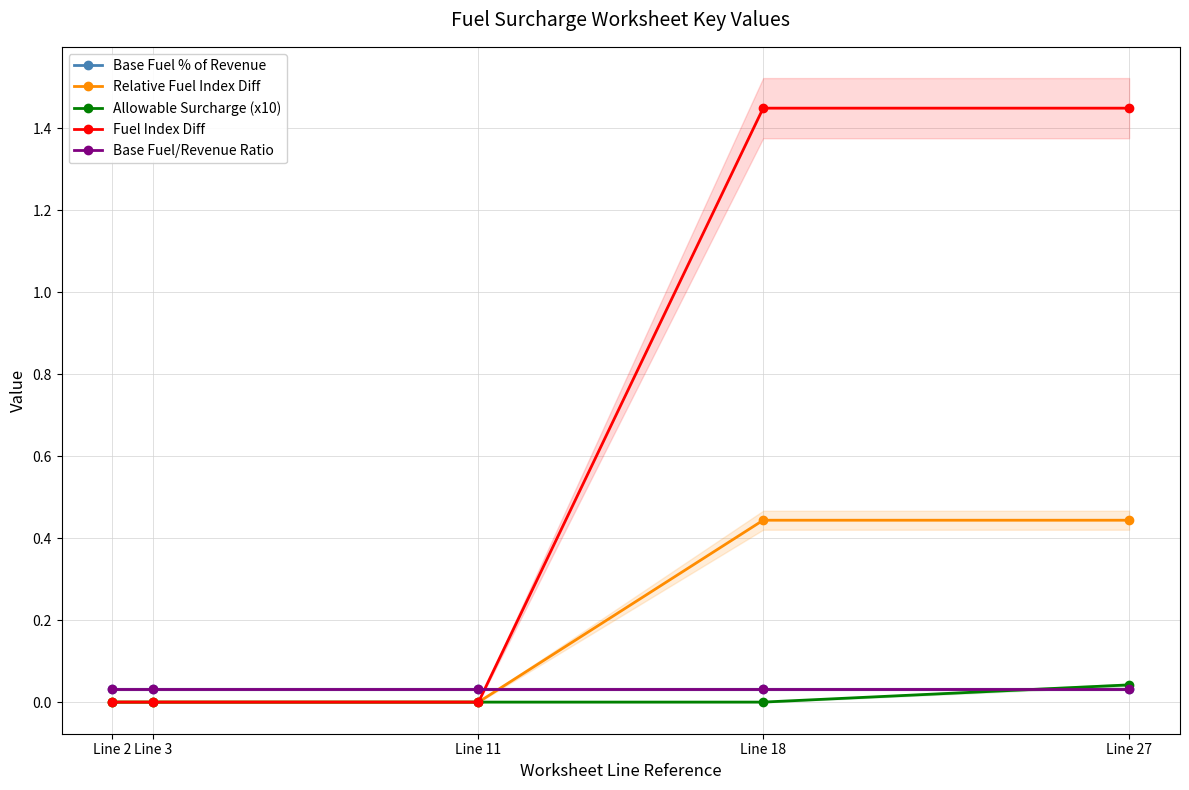

How many lines are shown in the chart?

5